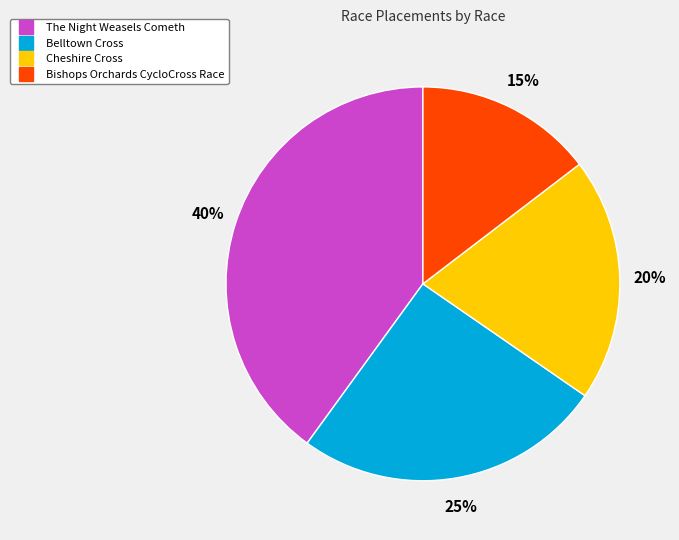

Count the number of slices in the pie.

4